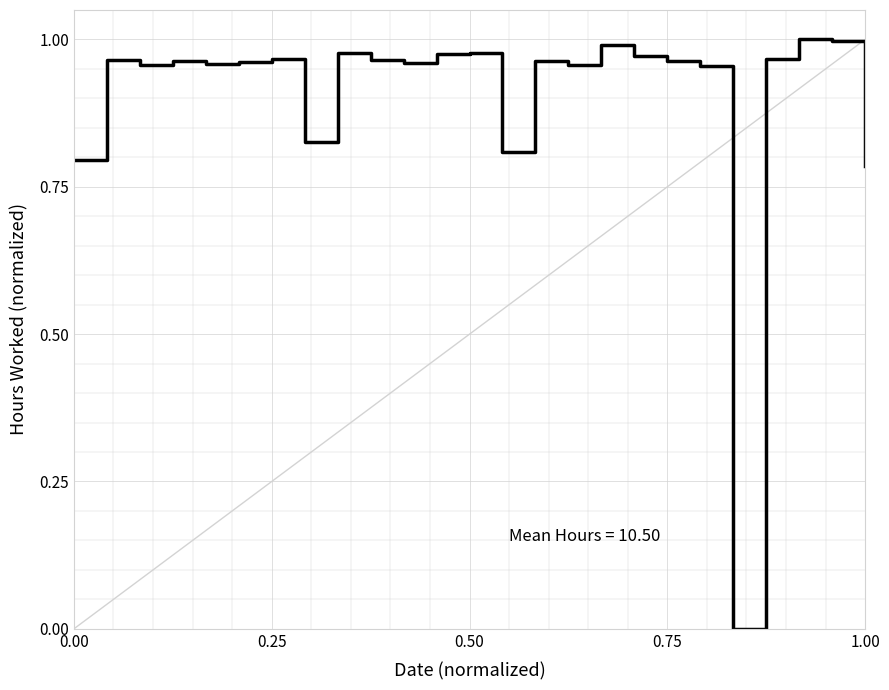

What is the average value?

0.9